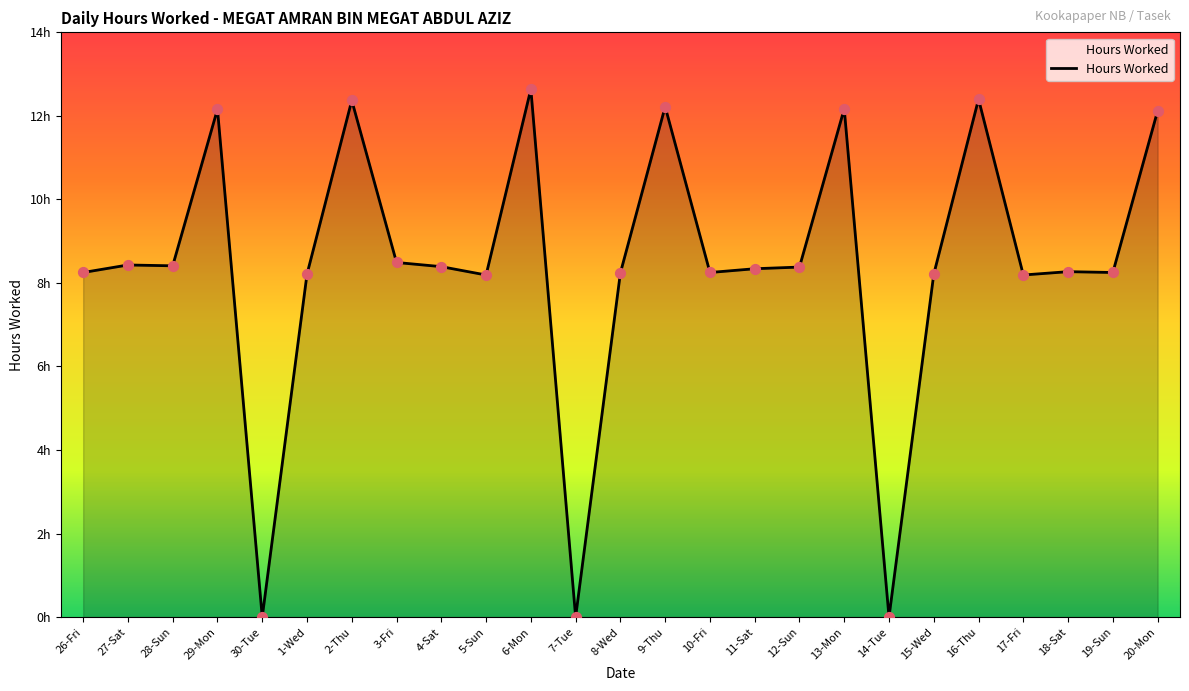

Does the chart have visible grid lines?

No